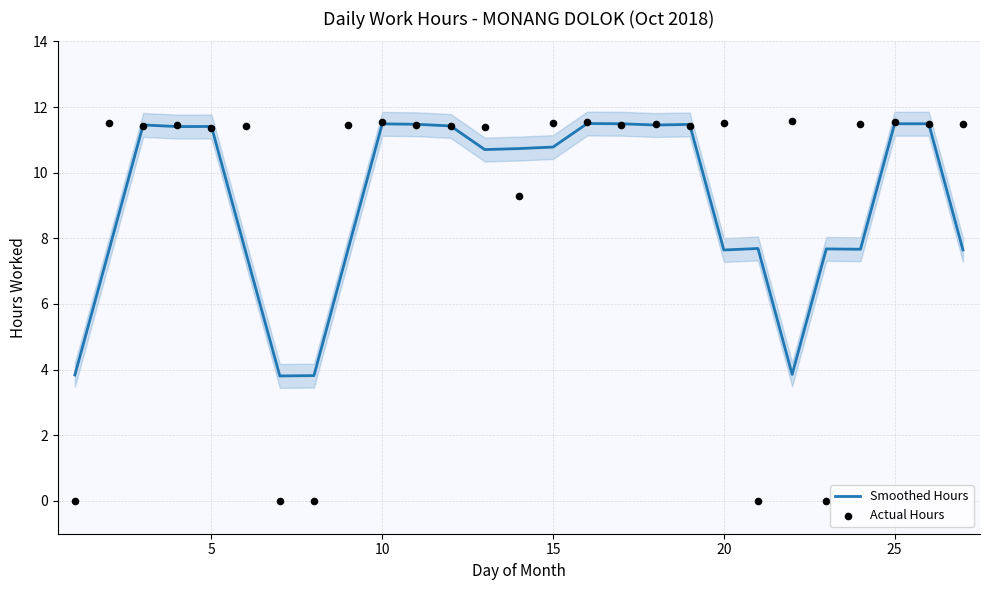

Which series reaches the maximum Y coordinate?

Actual Hours